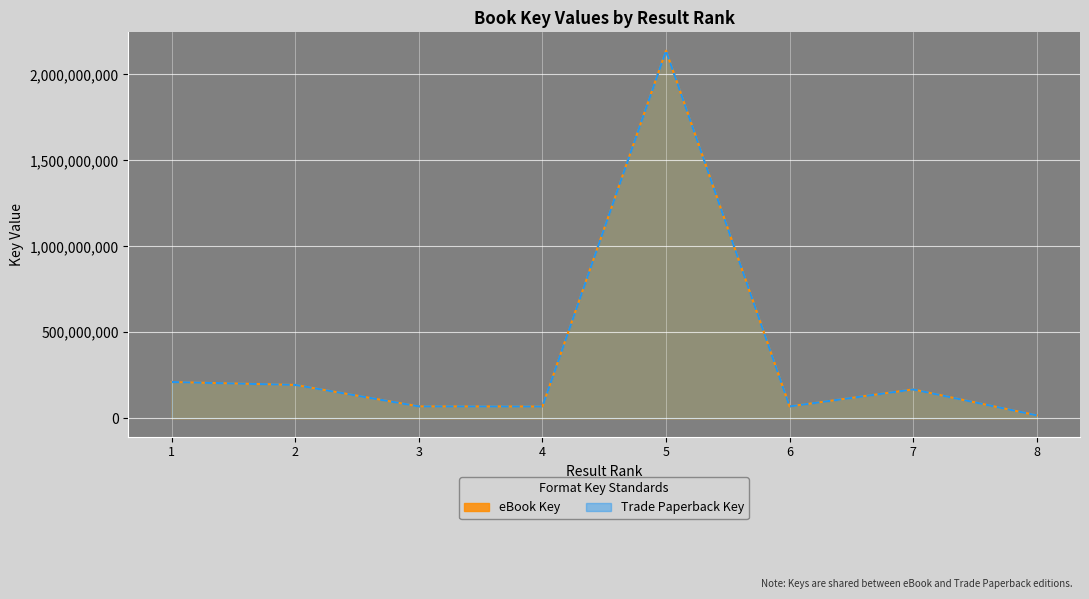

The value of Trade Paperback Key at 6 is 68626268. True or false?

True